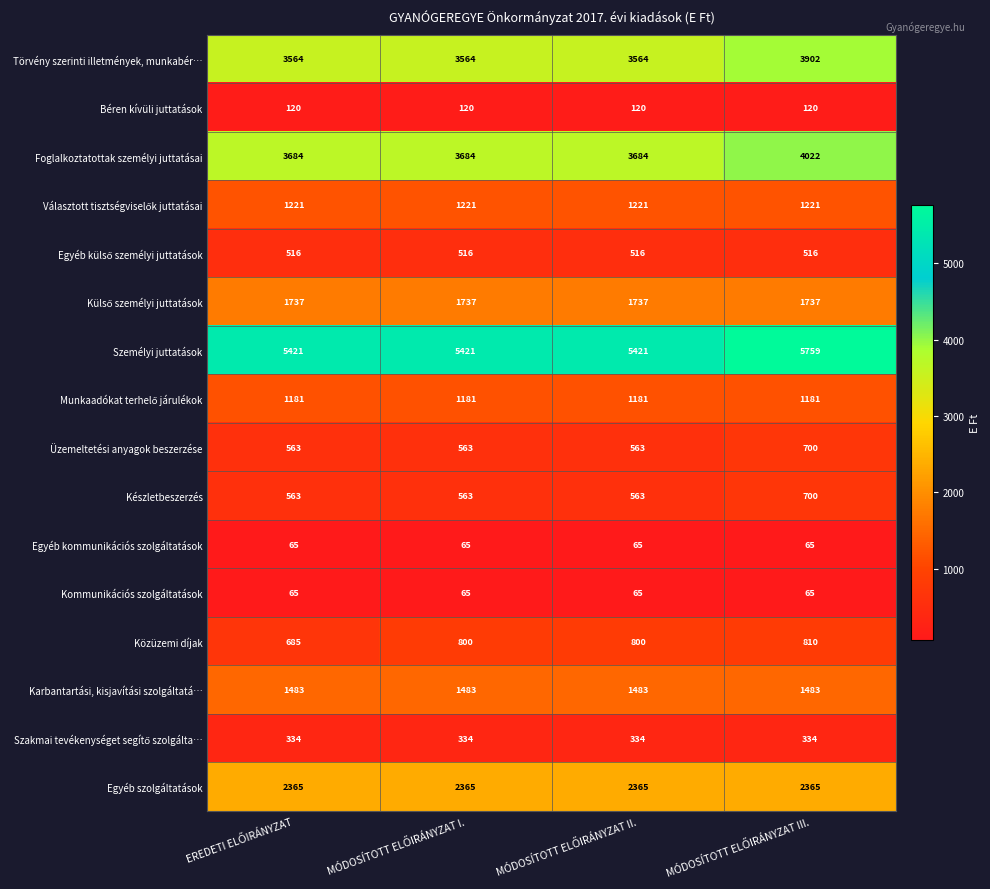

What is the difference between the maximum and minimum values in the Készletbeszerzés series?

137